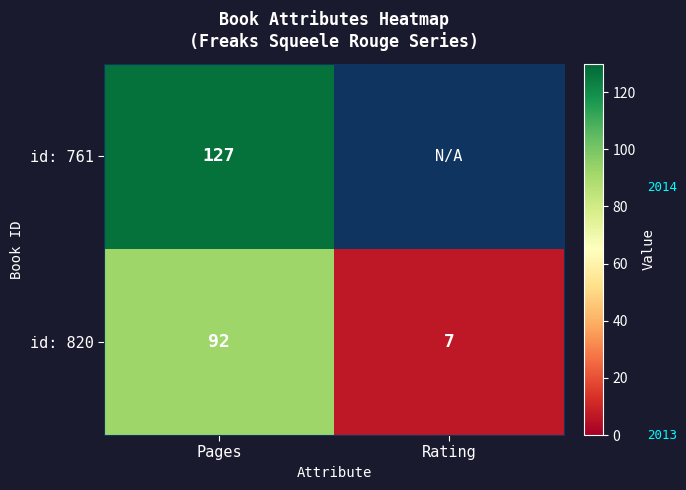

What is the difference between the highest and lowest values at Pages?

35